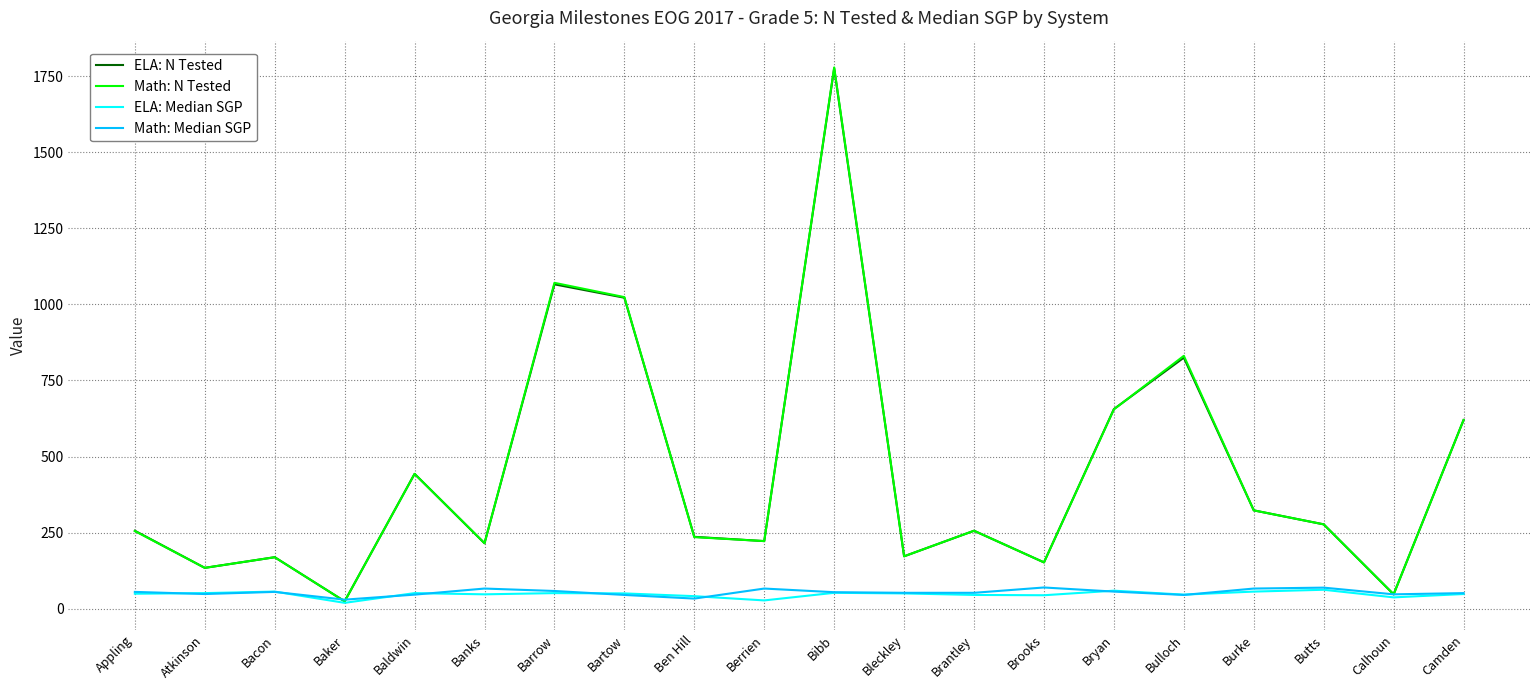

The Math: N Tested series shows 105.2 at Banks. True or false?

False